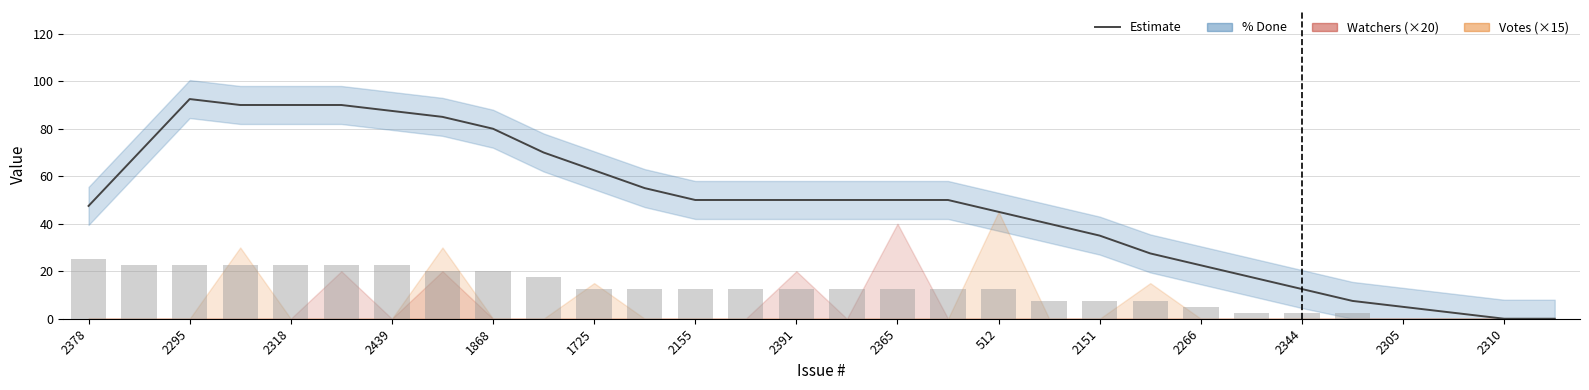

Count the % Done (raw /4) values in the range 5 to 20.

16